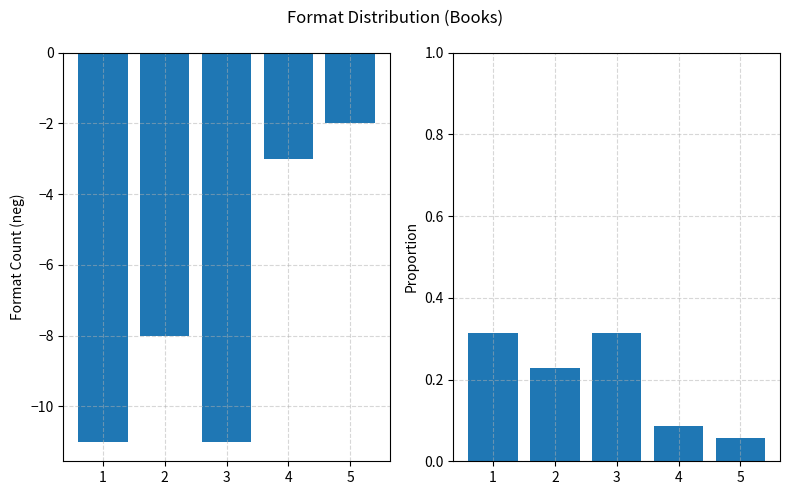

Are the bars horizontal?

No